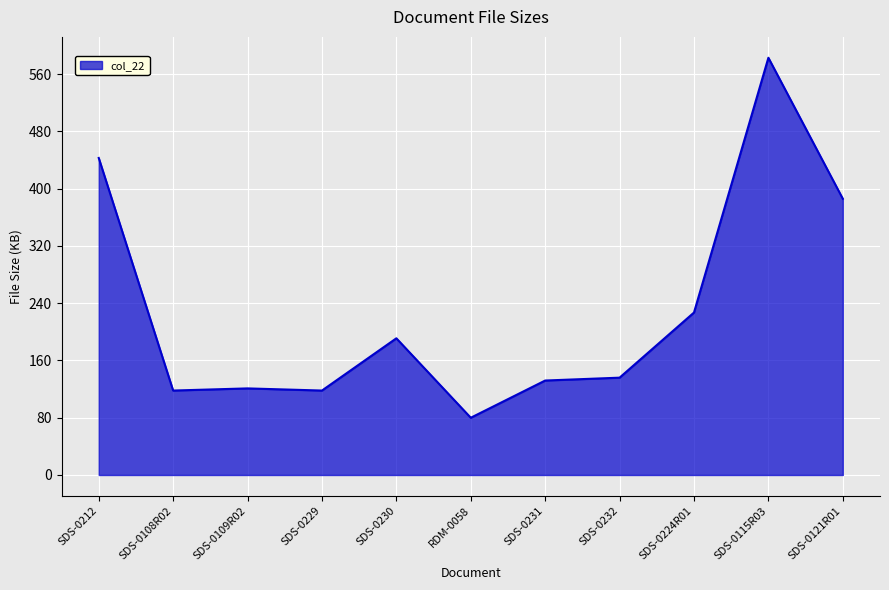

Does the chart display data point markers on the line(s)?

No